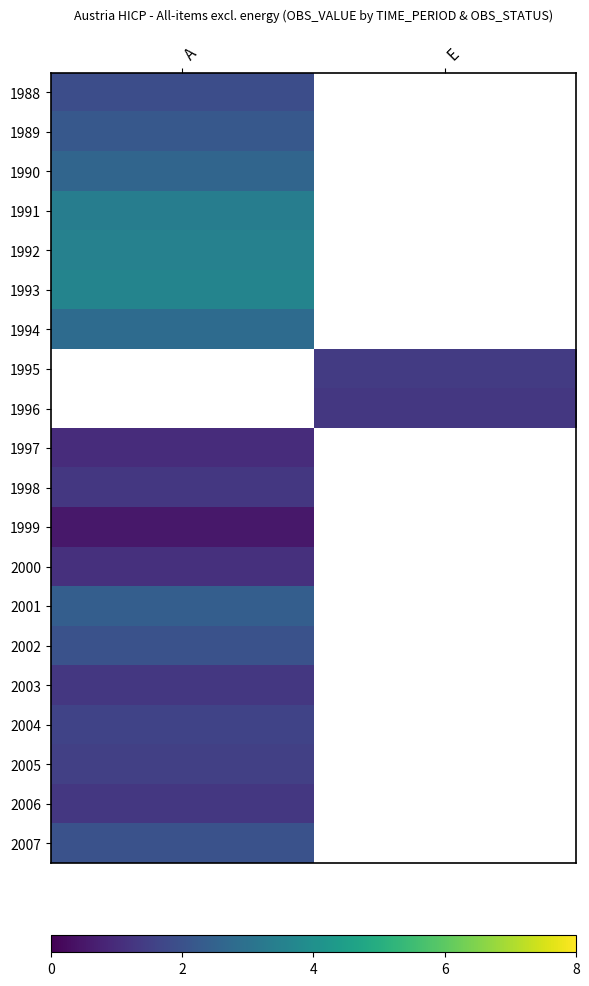

What is the maximum value for 1988?

1.9